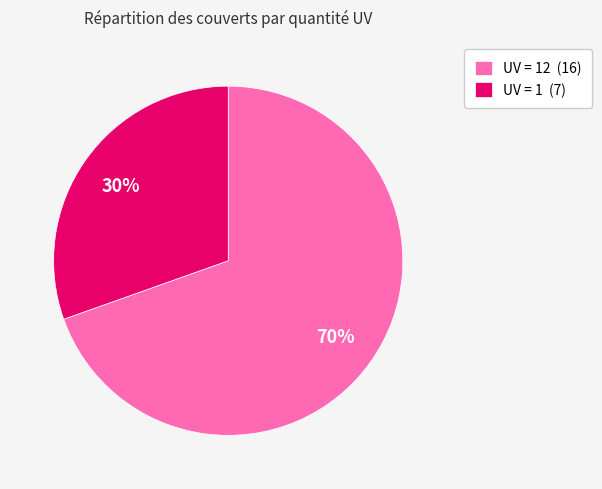

Is there a majority slice in this chart?

Yes